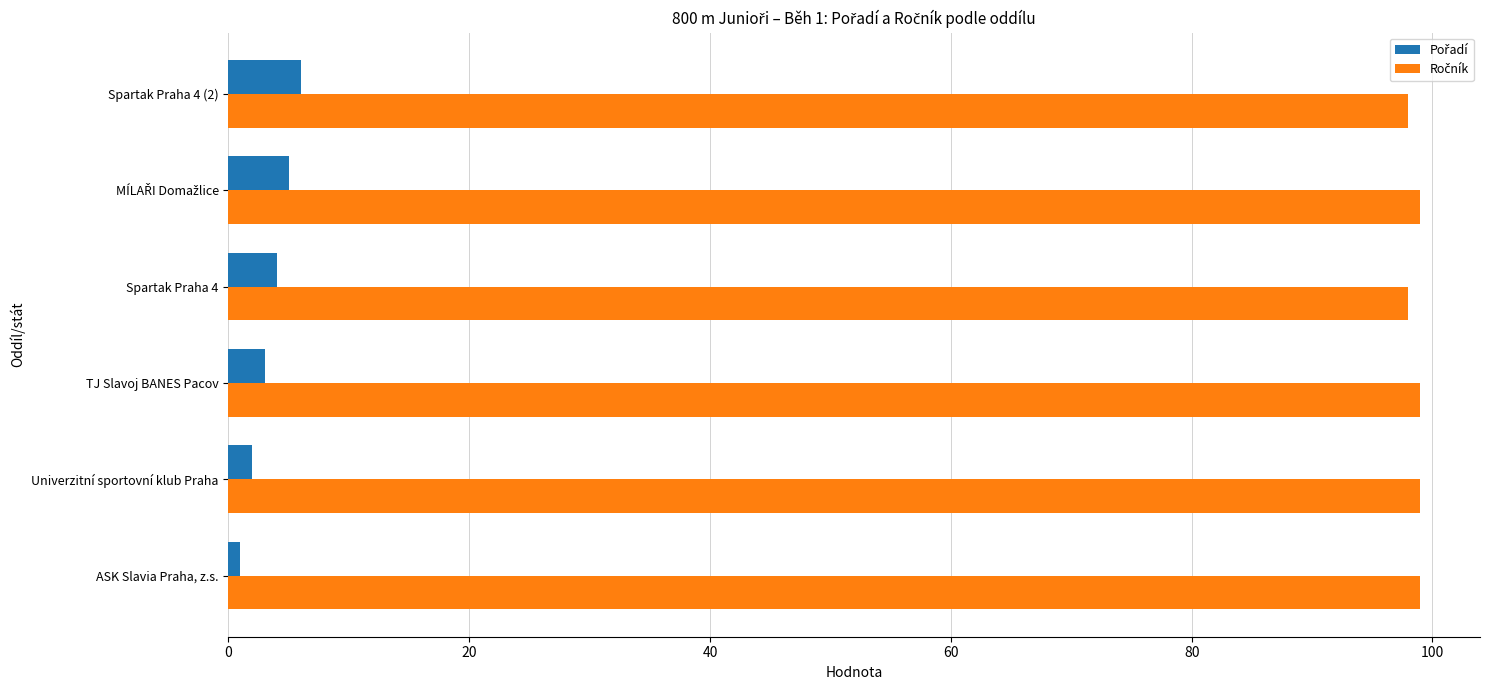

At how many categories does at least one series exceed 86?

6